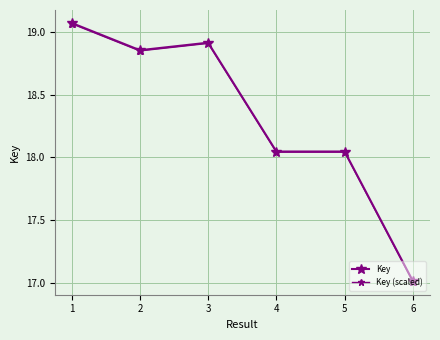

How many lines are shown in the chart?

2